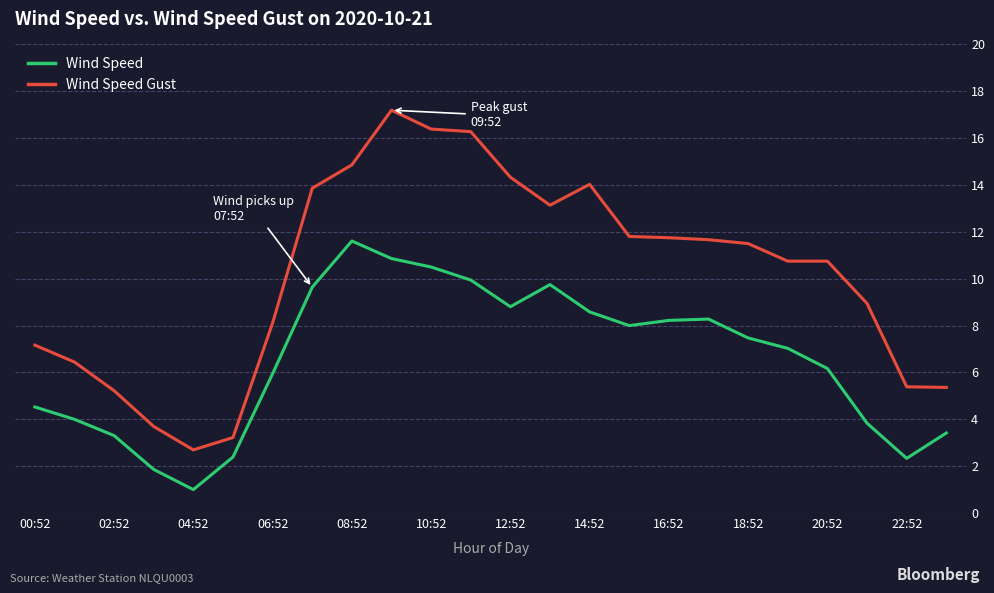

True or false: Wind Speed and Wind Speed Gust cross at least once.

False